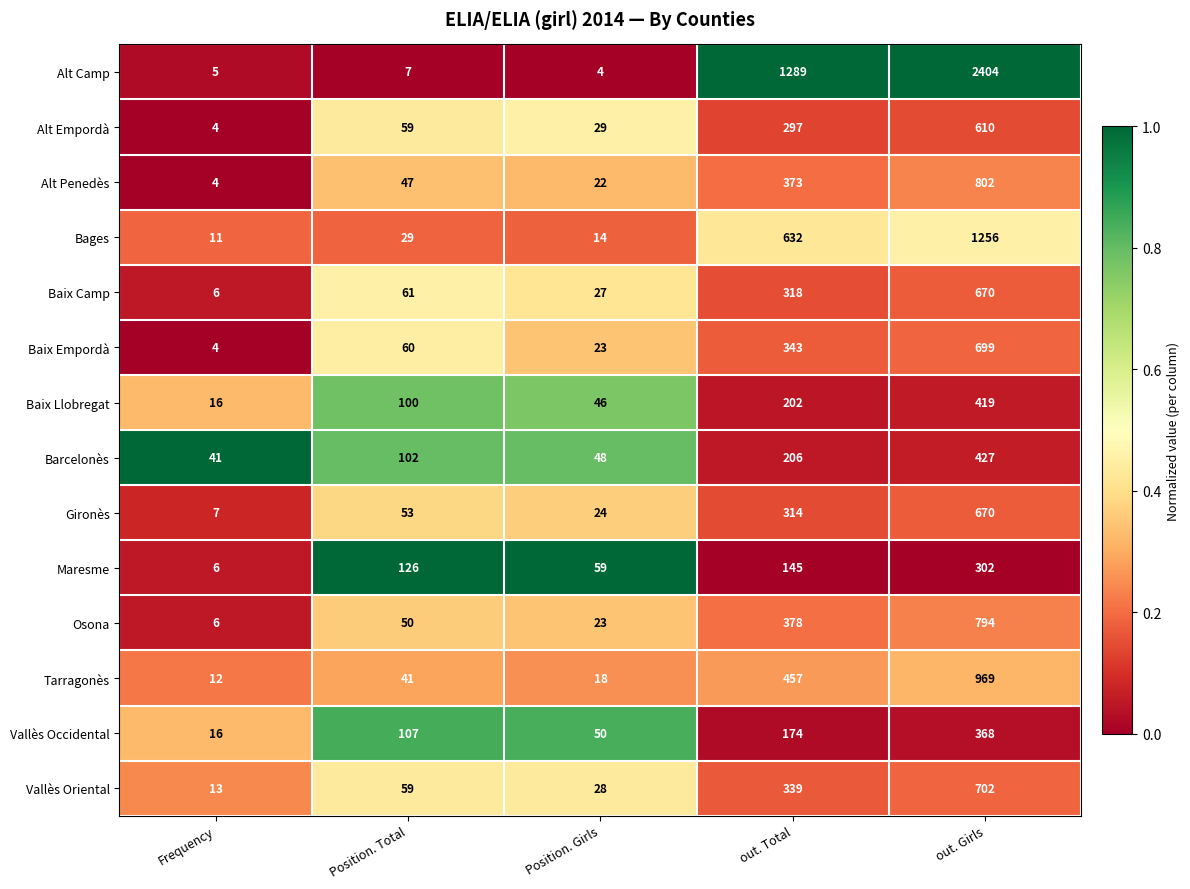

How many series are shown in this chart?

14